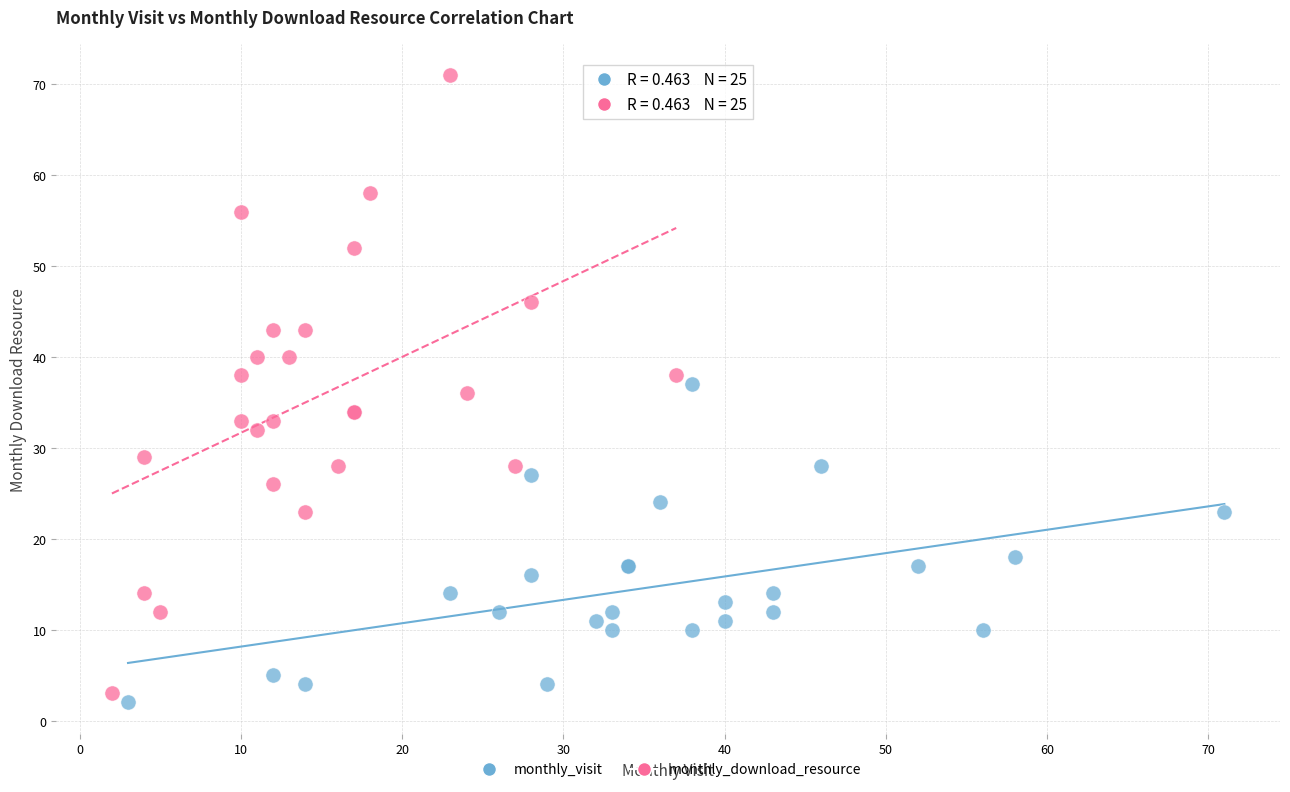

Which series contains the highest Y value?

monthly_download_resource